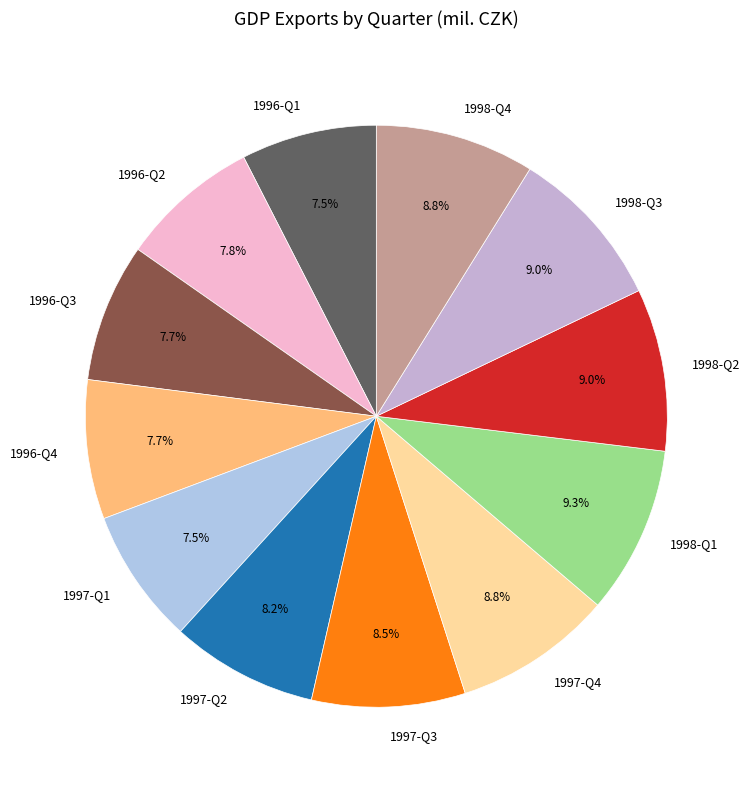

Does any single category account for the majority?

No